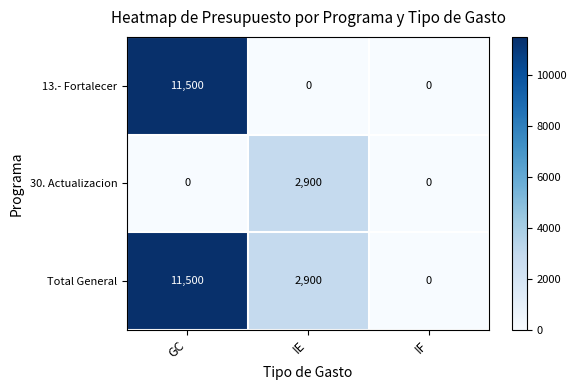

Which series has the largest total across all categories?

Total General